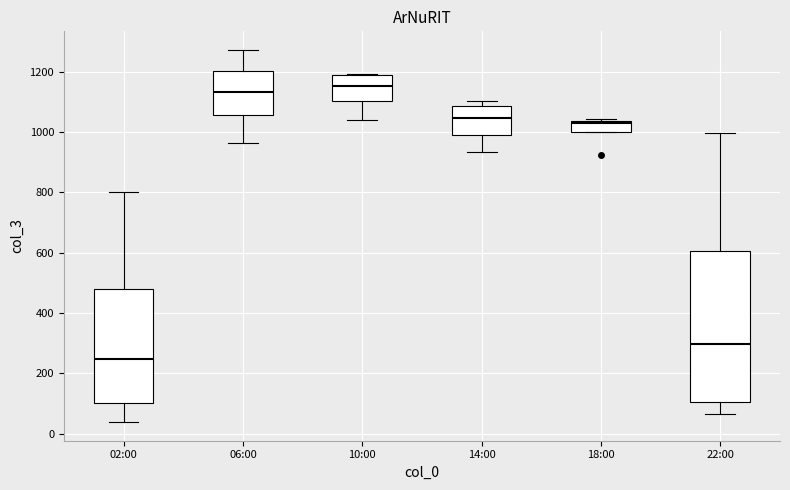

Where does the median line of the box for 10:00 sit on the y-axis? The values are not printed on the chart, so give them approximately, as read against the axis.

1160